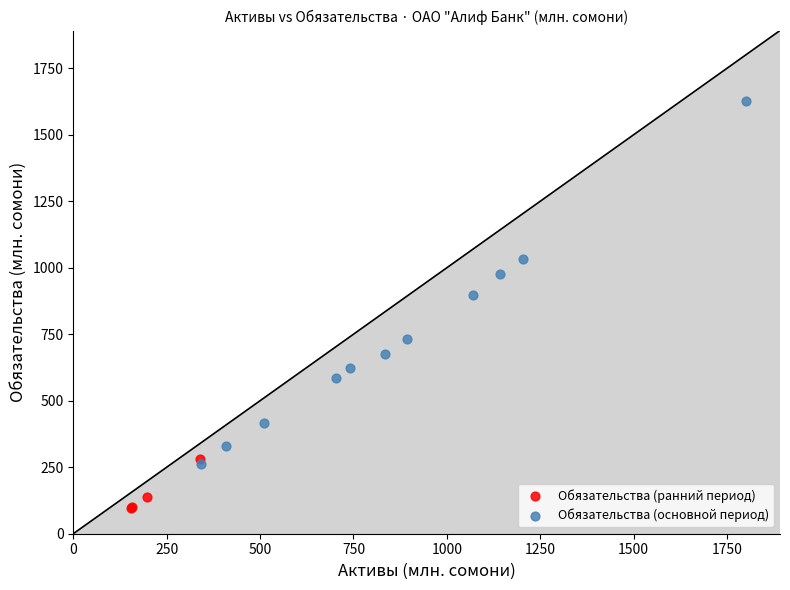

Which series reaches the minimum Y coordinate?

Обязательства (ранний период)